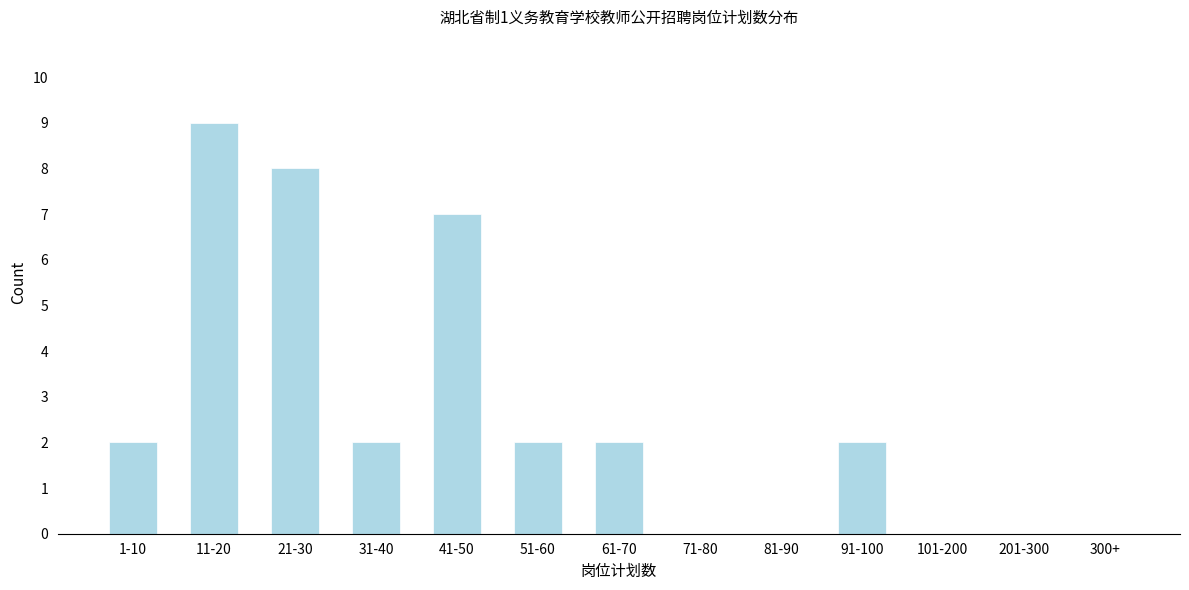

Reading left to right, list all the values displayed in this chart.

1-10=2	11-20=9	21-30=8	31-40=2	41-50=7	51-60=2	61-70=2	71-80=0	81-90=0	91-100=2	101-200=0	201-300=0	300+=0